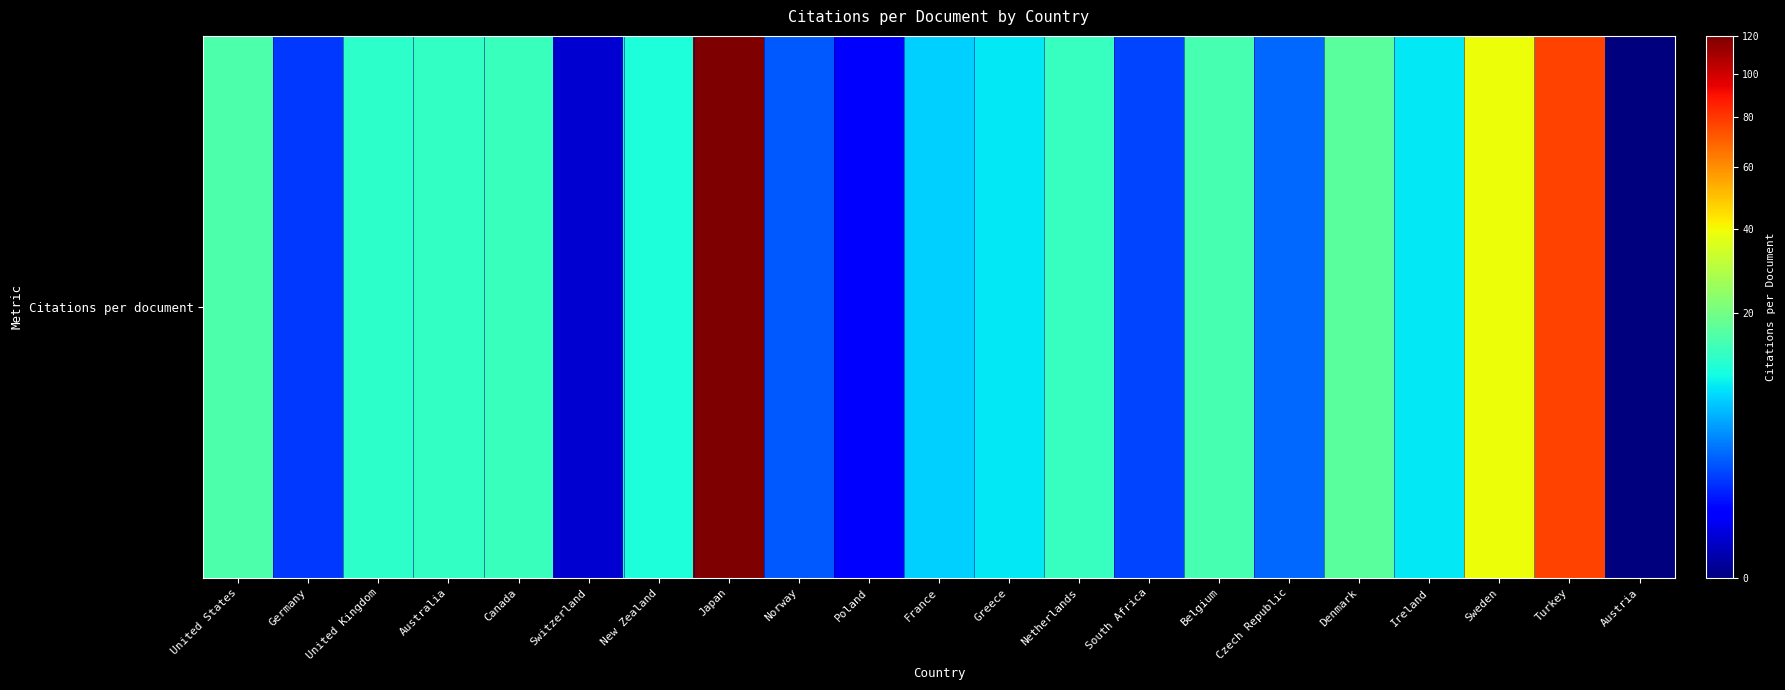

What is the change in value from United States to United Kingdom?

-3.2